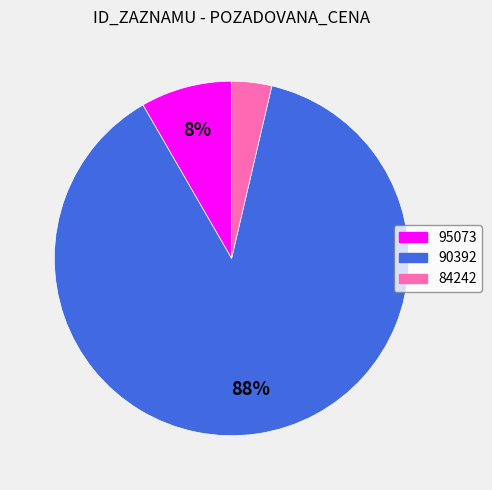

Does 84242 account for over 50% of the chart?

No